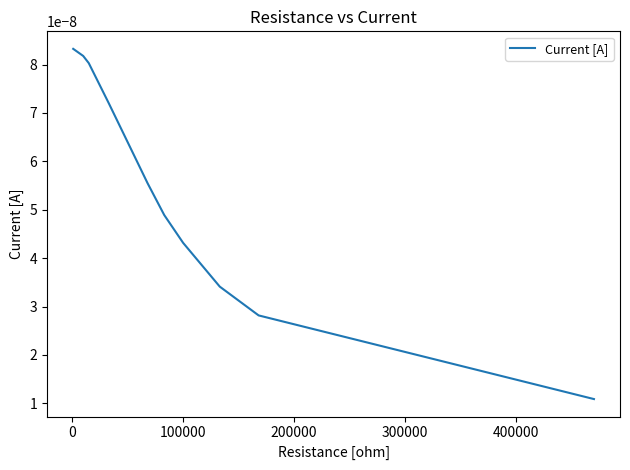

Count the values in the range 0 to 1.

10